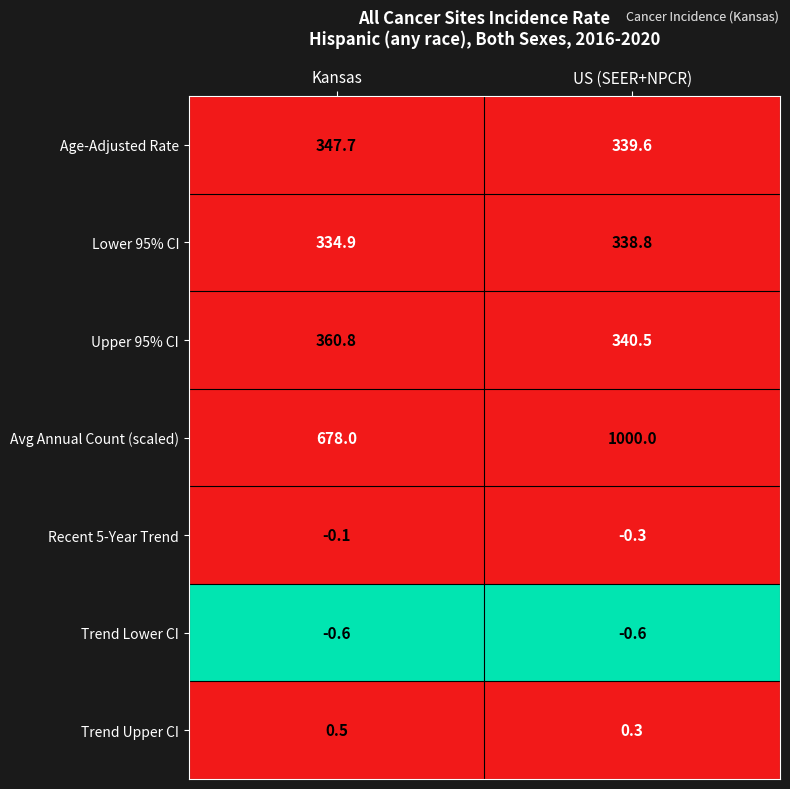

Rank the series by their maximum value, from highest to lowest.

Avg Annual Count (scaled), Upper 95% CI, Age-Adjusted Rate, Lower 95% CI, Trend Upper CI, Recent 5-Year Trend, Trend Lower CI